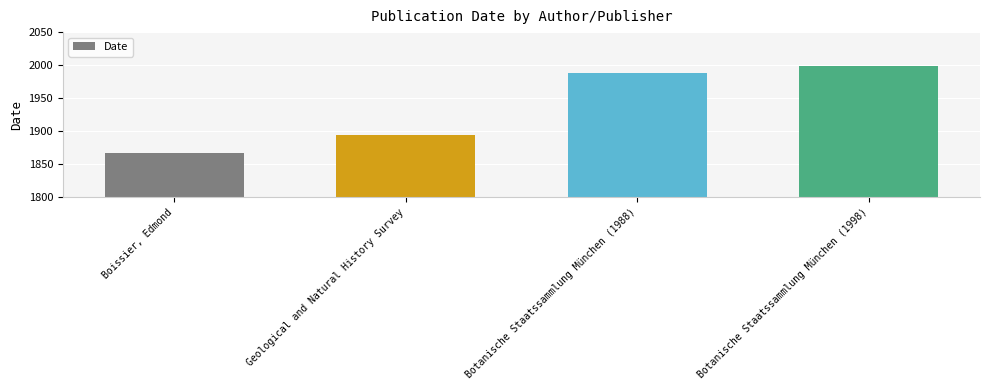

What is the approximate value at Geological and Natural History Survey?

1894